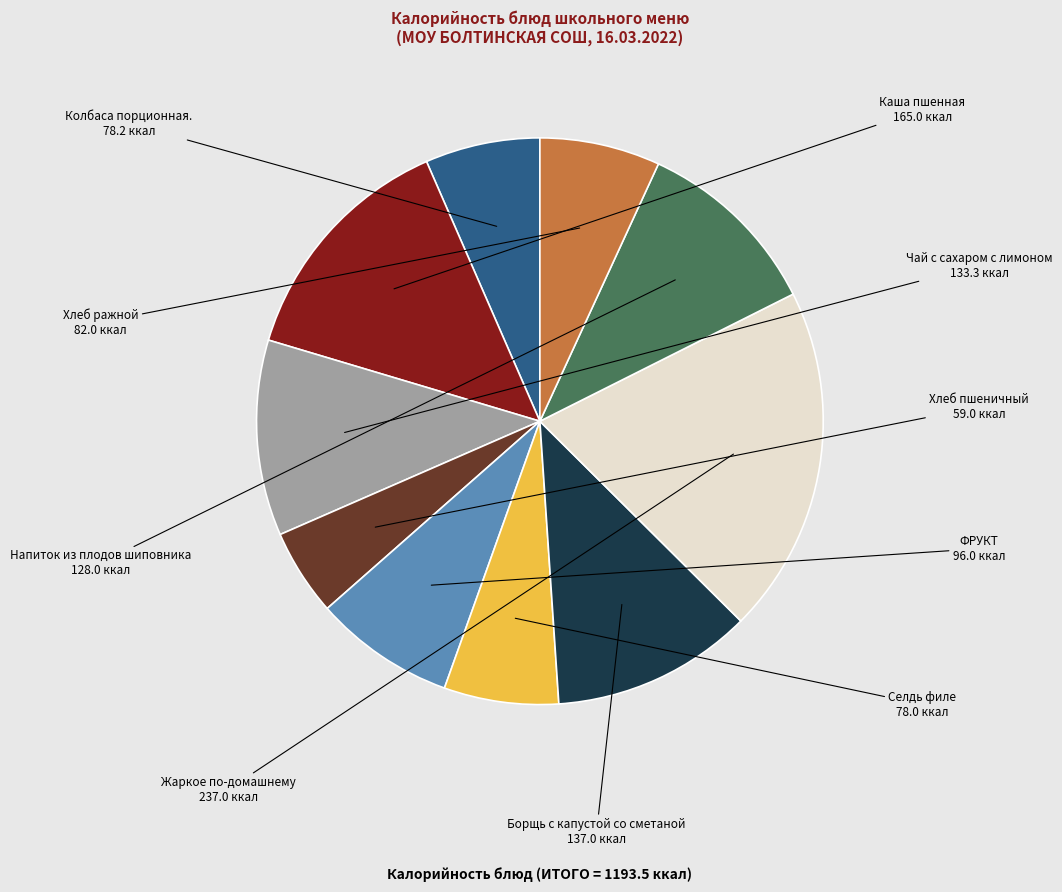

Approximately how many times larger is the value at Хлеб пшеничный compared to Колбаса порционная.?

0.8